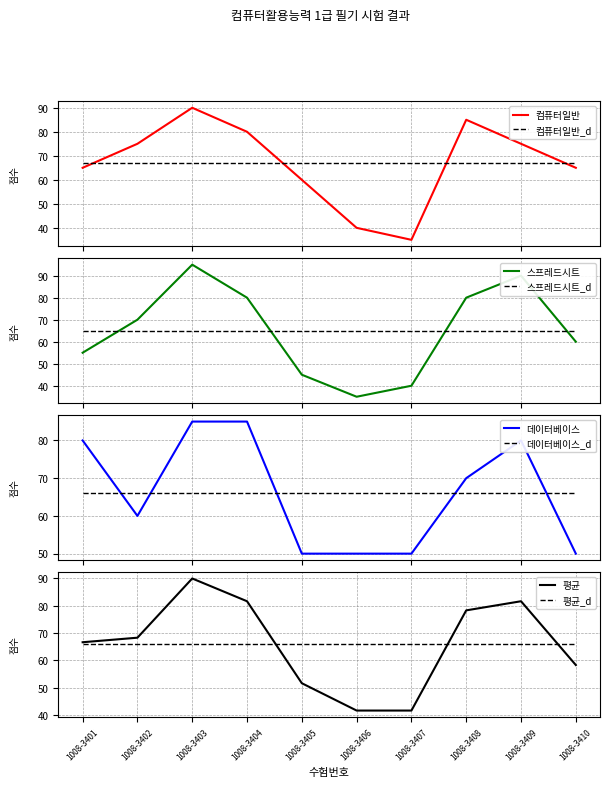

What is the difference between the highest and lowest values at 1008-3405?

15.0